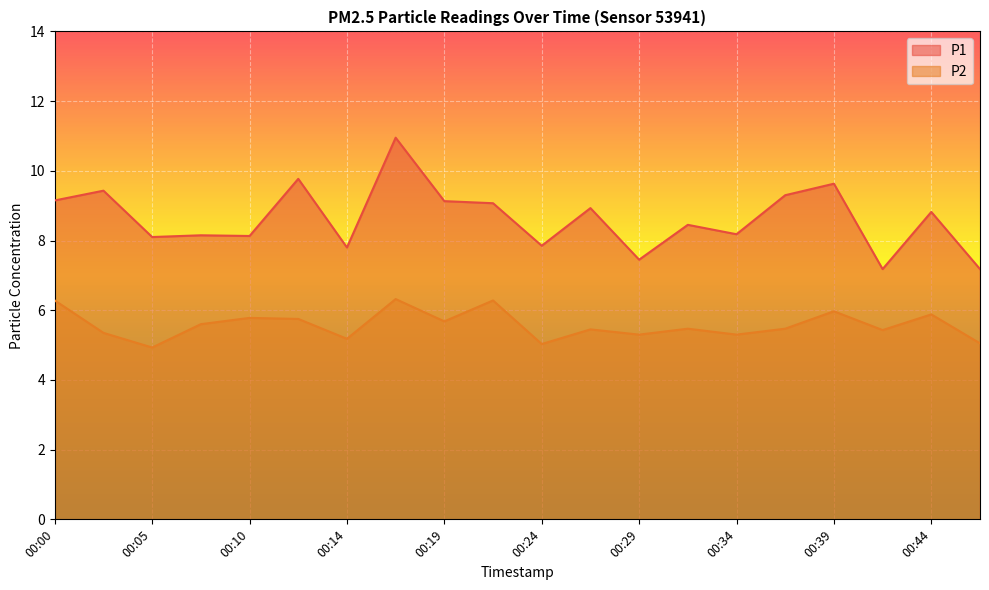

What are all the series names shown in the legend?

P1, P2